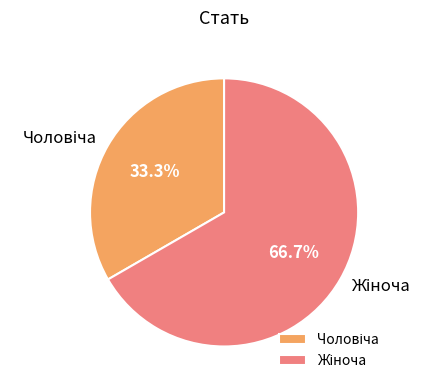

Does Чоловіча account for over 50% of the chart?

No